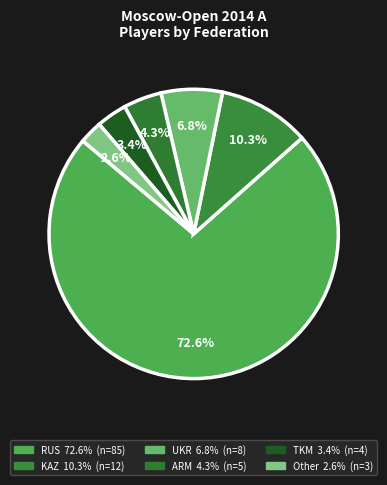

Rank the categories by value from lowest to highest.

Other, TKM, ARM, UKR, KAZ, RUS